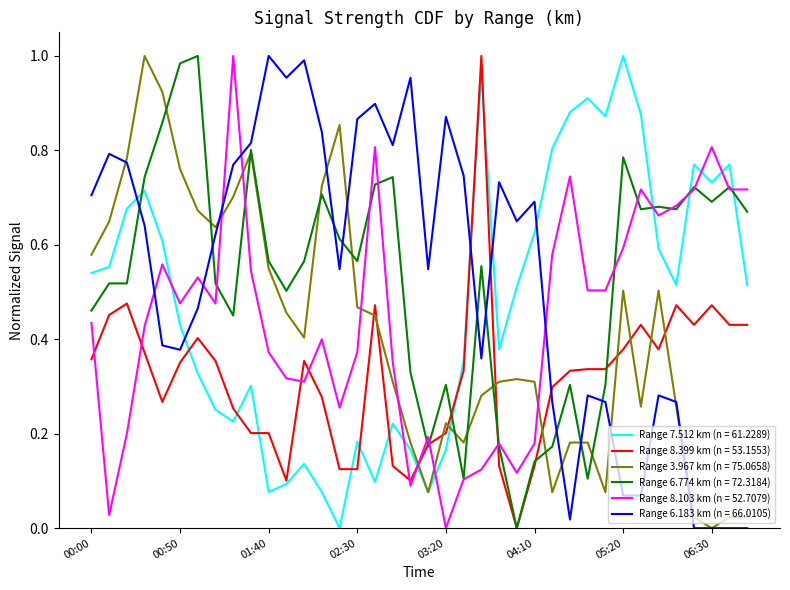

How many times do Range 6.774 km (n = 72.3184) and Range 7.512 km (n = 61.2289) cross each other?

5